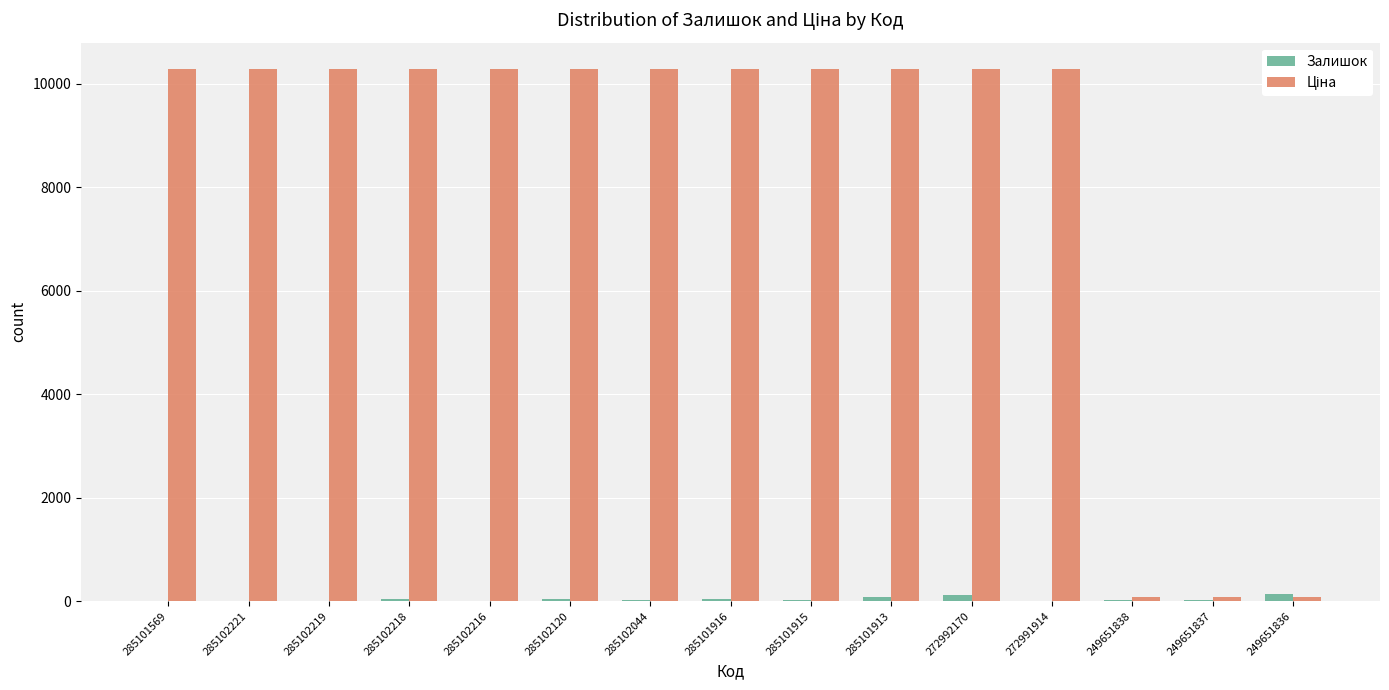

What is the greatest value displayed?

10285.3